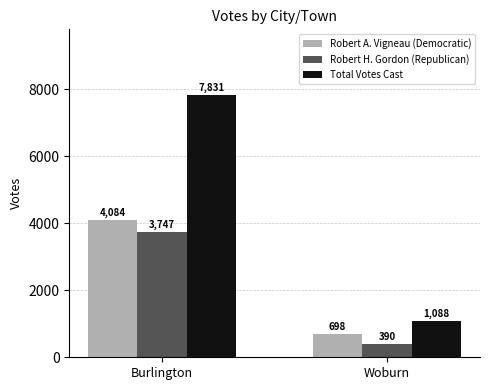

Which series has the largest range (max minus min)?

Total Votes Cast